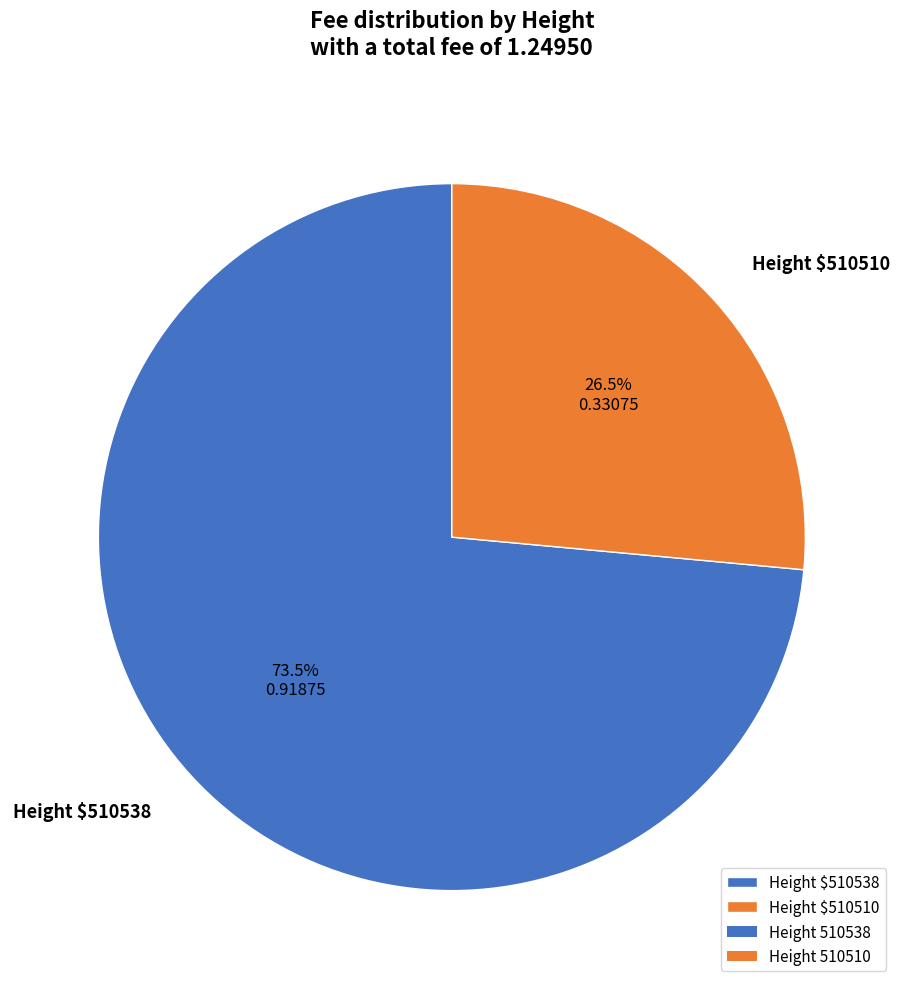

Is there a majority slice in this chart?

Yes